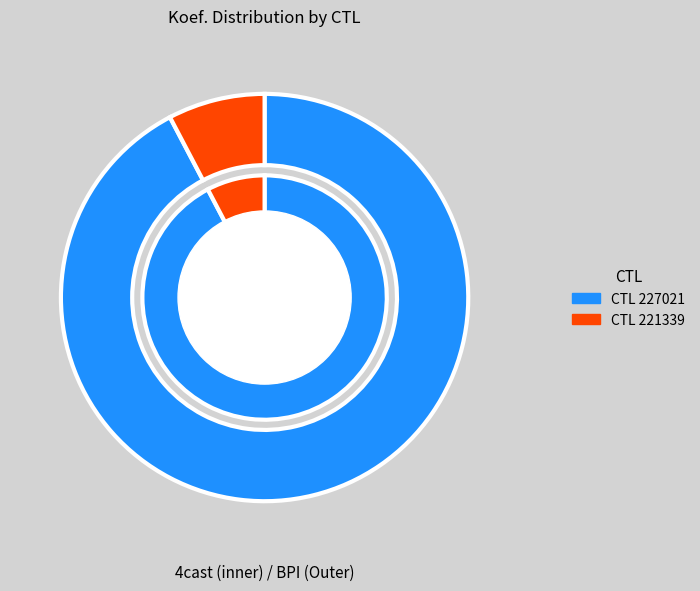

Which has a higher value, 221339 or 227021?

227021